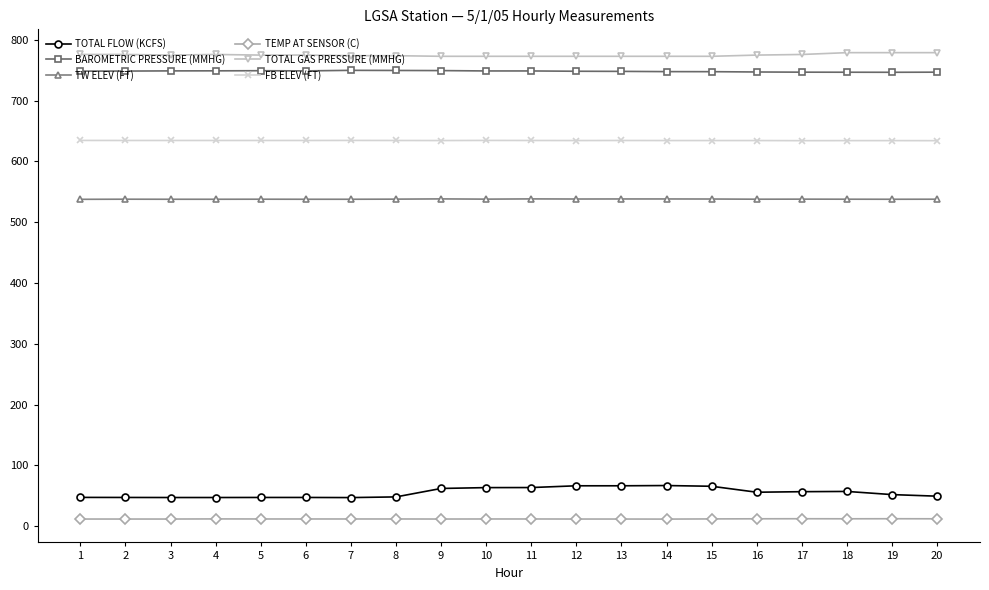

What is the smallest value displayed?

11.6